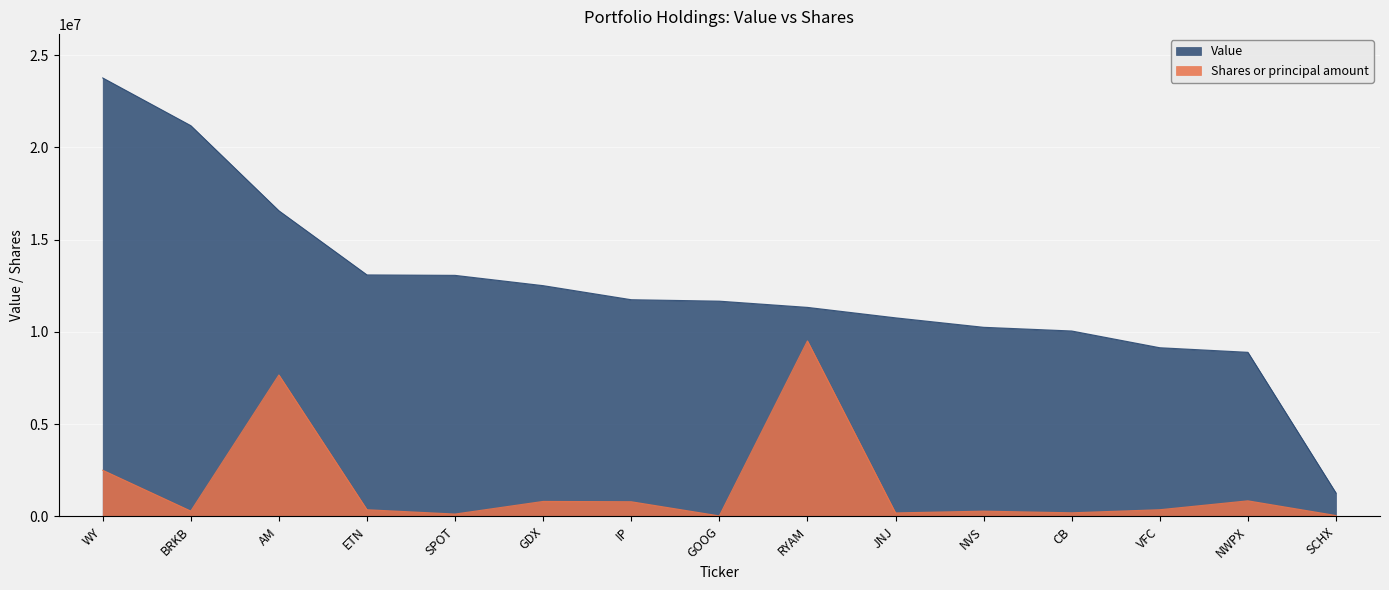

Is the value of Value at JNJ greater than the value of Shares or principal amount at CB?

Yes